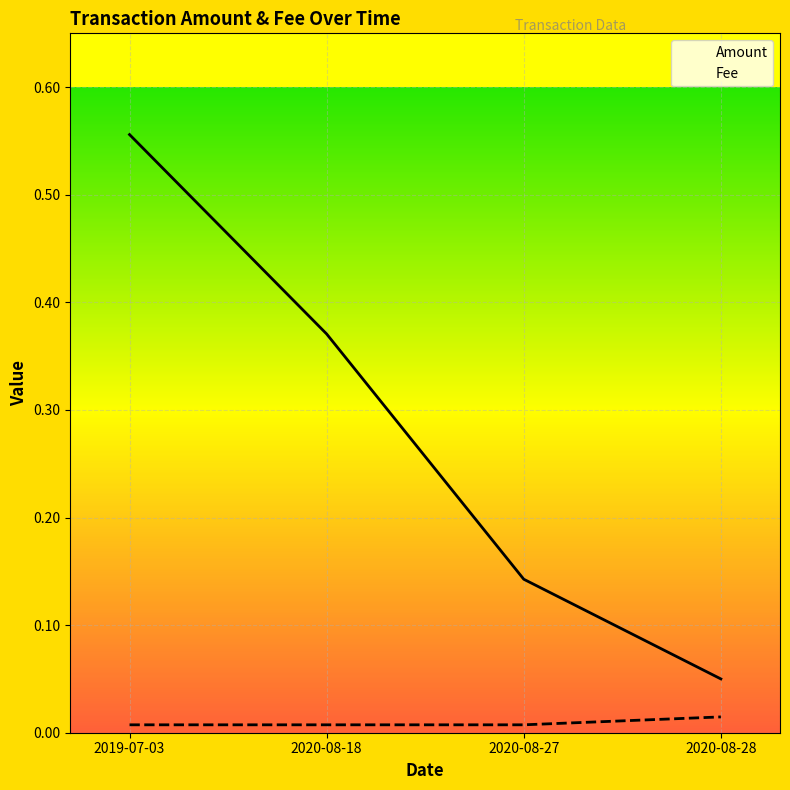

Reading right to left, transcribe all the data shown in this chart.

Amount: 2020-08-28=0.1	2020-08-27=0.1	2020-08-18=0.4	2019-07-03=0.6
Fee: 2020-08-28=0.0	2020-08-27=0.0	2020-08-18=0.0	2019-07-03=0.0